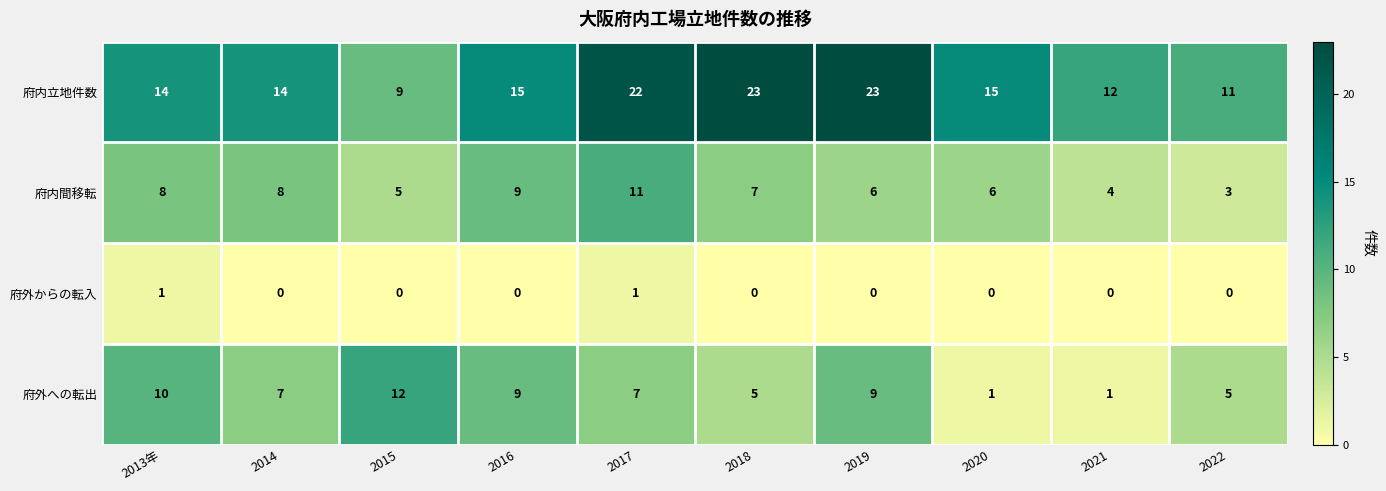

What is the sum of all 府内立地件数 values?

158